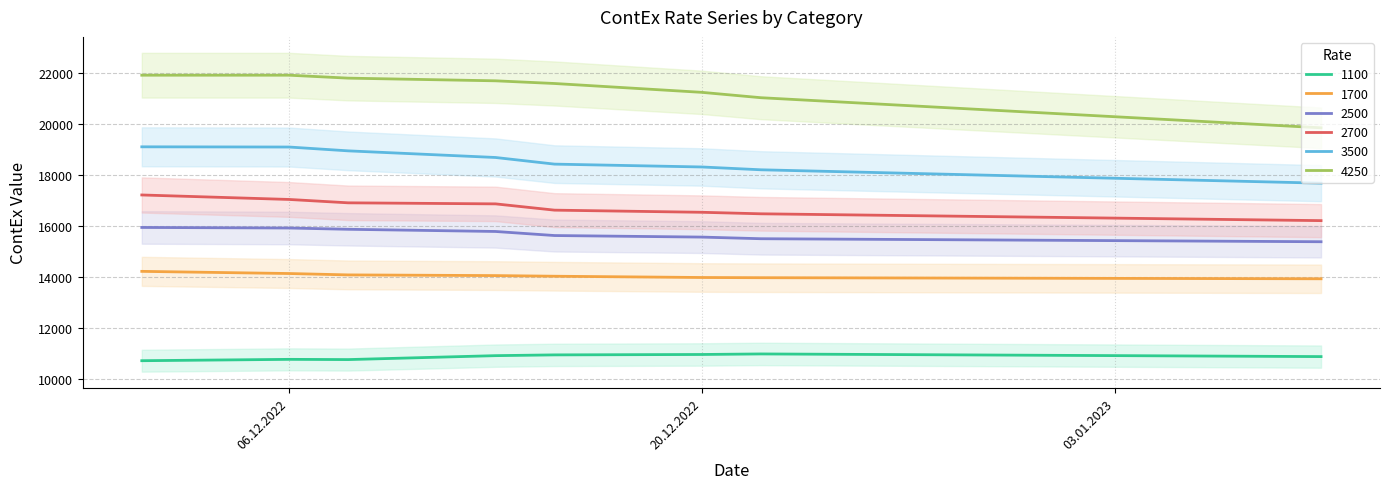

At which category does 1100 reach its first local peak?

06.12.2022